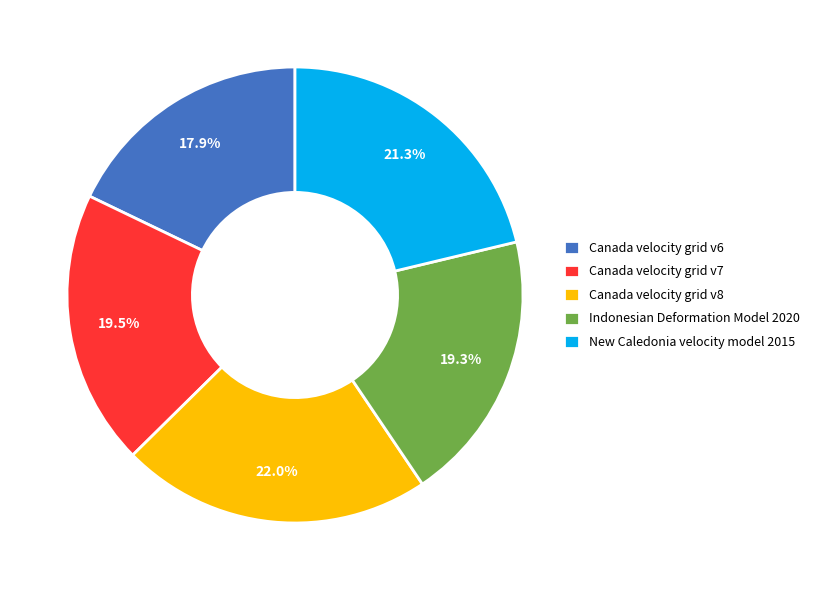

Which slice is the largest?

Canada velocity grid v8